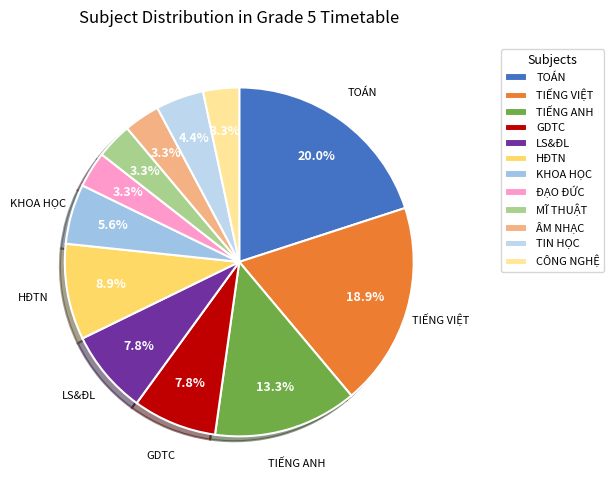

Rank the categories by value from highest to lowest.

TOÁN, TIẾNG VIỆT, TIẾNG ANH, HĐTN, GDTC, LS&ĐL, KHOA HỌC, TIN HỌC, ĐẠO ĐỨC, MĨ THUẬT, ÂM NHẠC, CÔNG NGHỆ